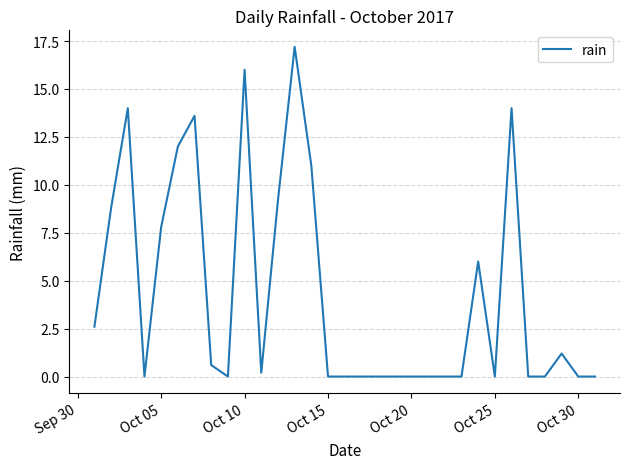

True or false: the data has more than 2 interior local peaks.

True